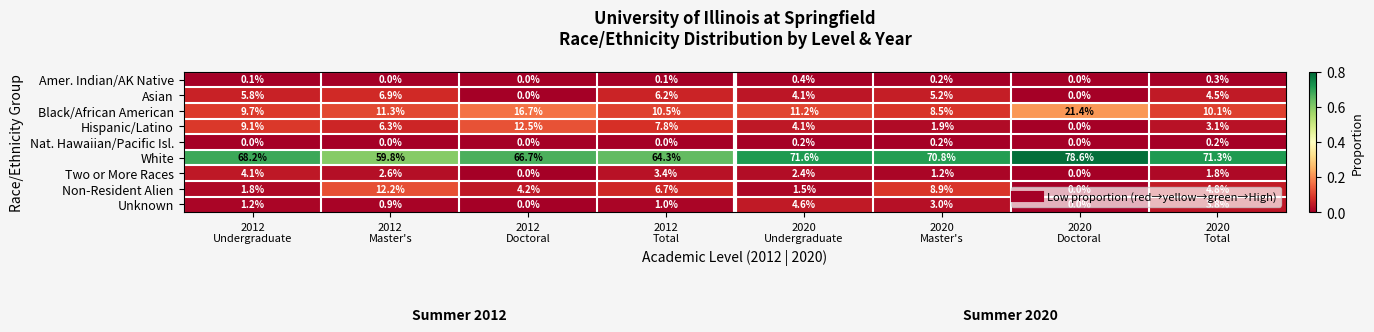

At how many categories does at least one series exceed 0?

8